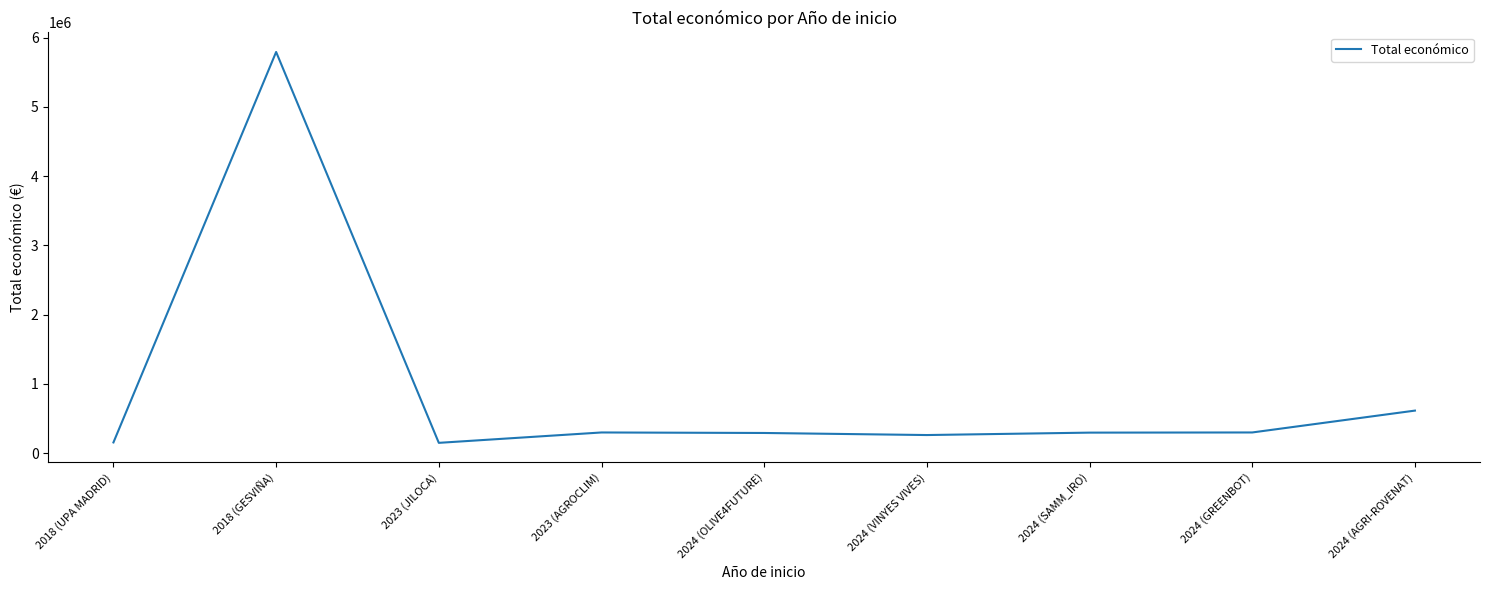

Is it true that the value at 2024 (SAMM_IRO) is 297514?

True